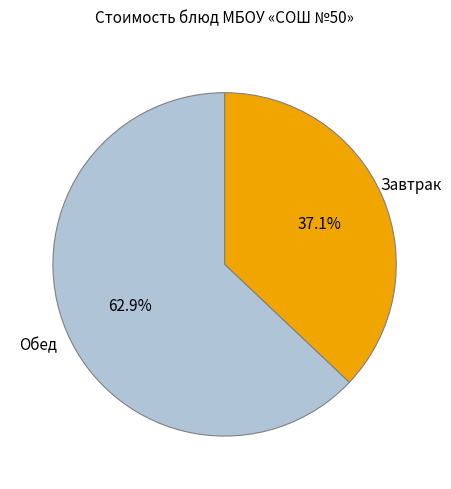

Is there any slice that represents more than half of the pie?

Yes